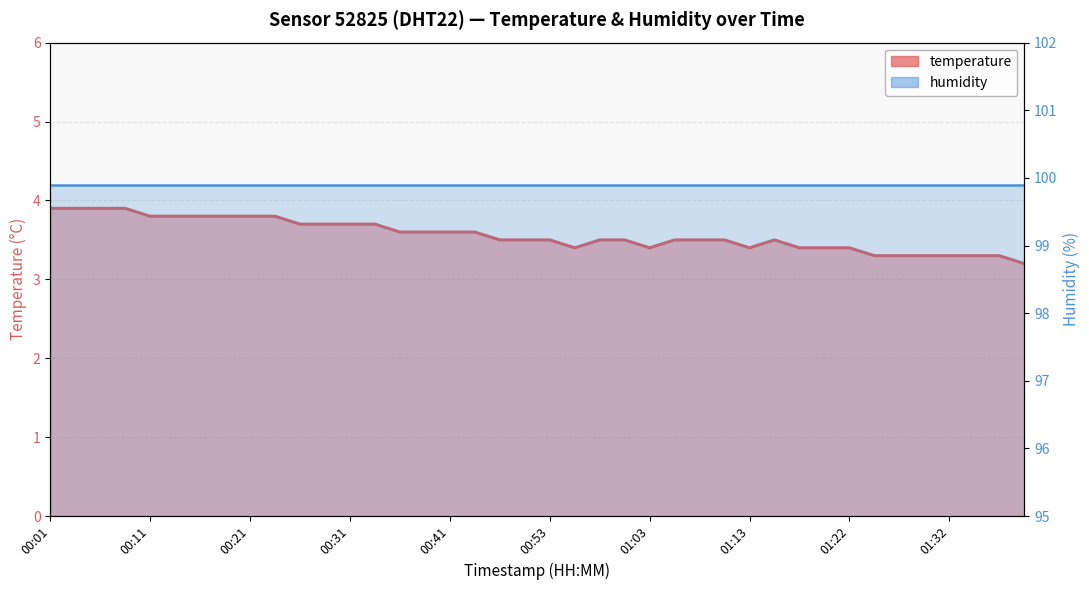

Rank the series by their average value, from highest to lowest.

humidity, temperature